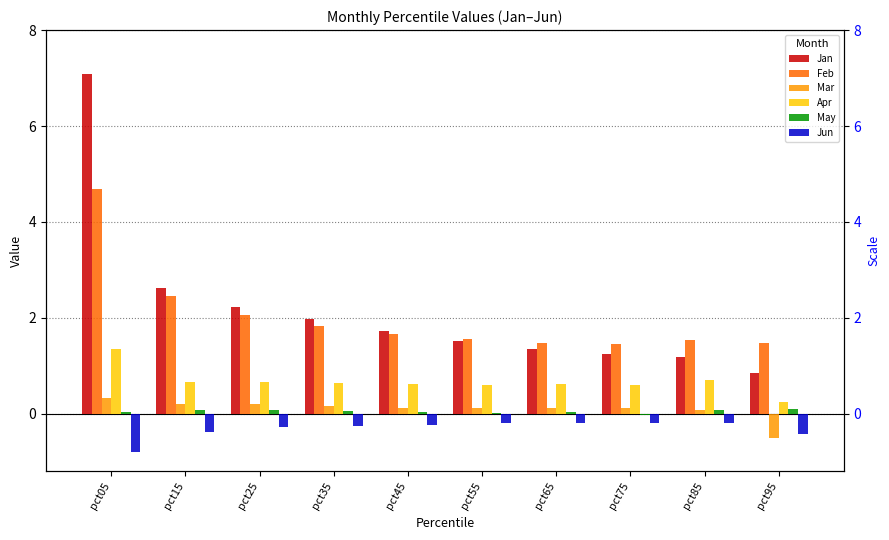

The Jun series shows -0.3 at pct75. True or false?

False